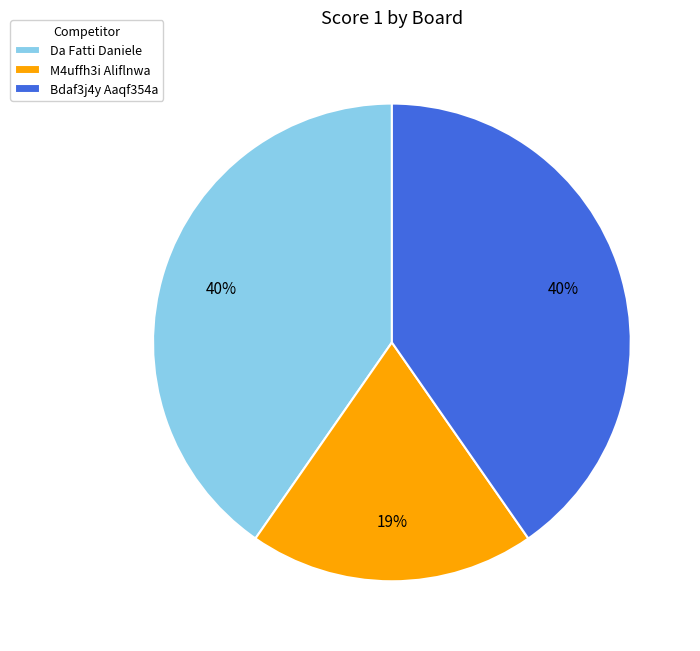

Approximately how many times larger is the value at M4uffh3i Aliflnwa compared to Da Fatti Daniele?

0.5